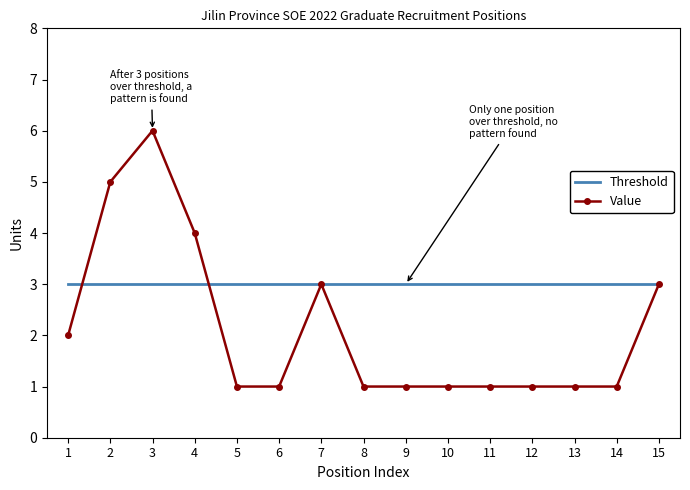

Which series has the largest total across all categories?

Threshold